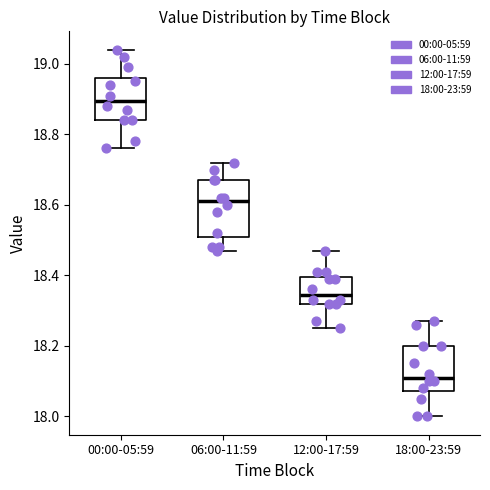

Where is the upper edge of the box for 12:00-17:59 on the y-axis? The values are not printed on the chart, so give them approximately, as read against the axis.

18.40